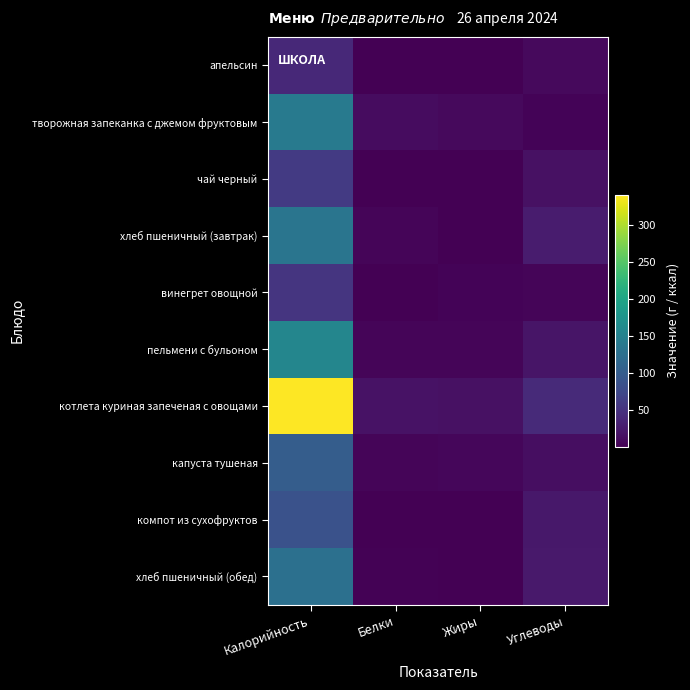

Reading left to right, extract all data points from this chart.

апельсин: Калорийность=40.0	Белки=0.9	Жиры=0.2	Углеводы=8.1
творожная запеканка с джемом фруктовым: Калорийность=140.3	Белки=11.4	Жиры=8.3	Углеводы=2.9
чай черный: Калорийность=58.0	Белки=0.2	Жиры=0.1	Углеводы=15.0
хлеб пшеничный (завтрак): Калорийность=133.2	Белки=4.6	Жиры=0.5	Углеводы=26.5
винегрет овощной: Калорийность=52.7	Белки=0.9	Жиры=3.1	Углеводы=5.2
пельмени с бульоном: Калорийность=156.3	Белки=5.1	Жиры=4.2	Углеводы=19.1
котлета куриная запеченая с овощами: Калорийность=341.4	Белки=16.6	Жиры=16.0	Углеводы=40.9
капуста тушеная: Калорийность=100.9	Белки=4.1	Жиры=6.2	Углеводы=12.1
компот из сухофруктов: Калорийность=86.4	Белки=0.0	Жиры=0.3	Углеводы=22.2
хлеб пшеничный (обед): Калорийность=126.7	Белки=1.9	Жиры=0.4	Углеводы=23.6